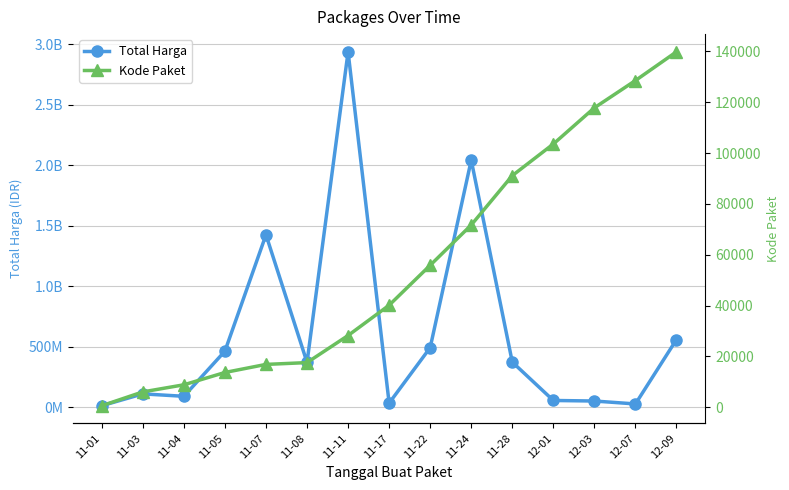

True or false: Total Harga and Kode Paket cross at least once.

False